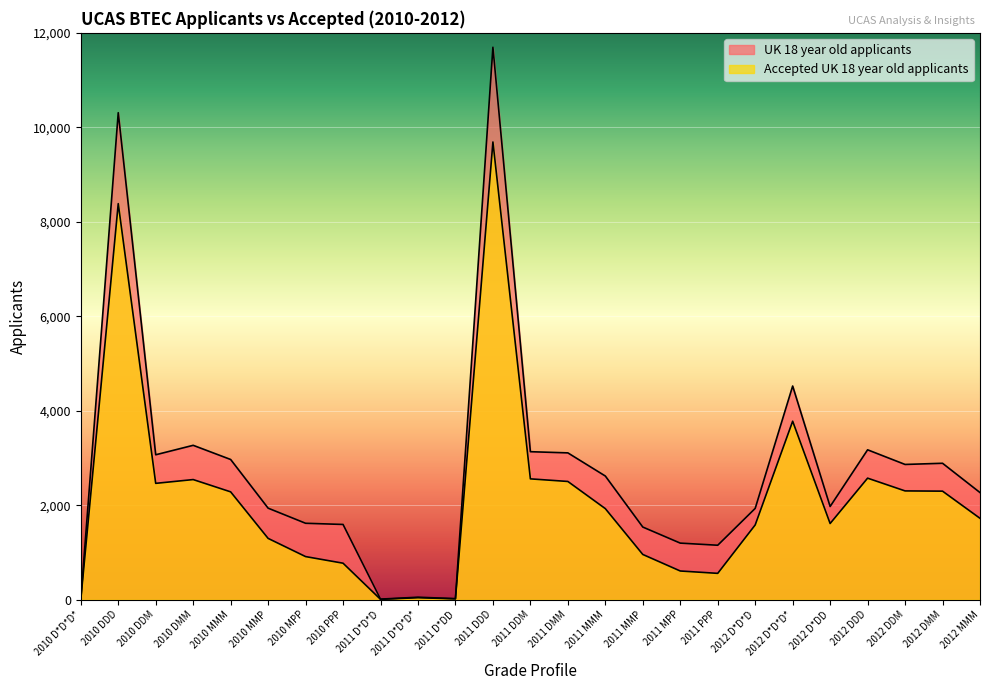

What is the total value across all series at 2012 D*DD?

3590